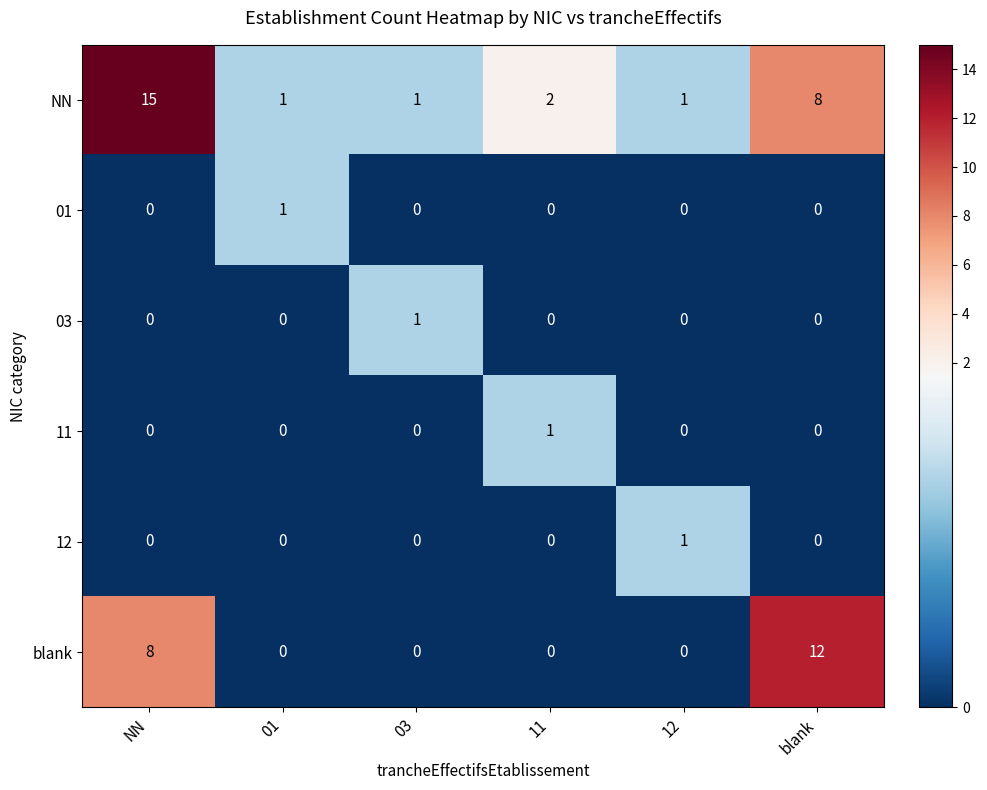

Which series has the largest total across all categories?

NN